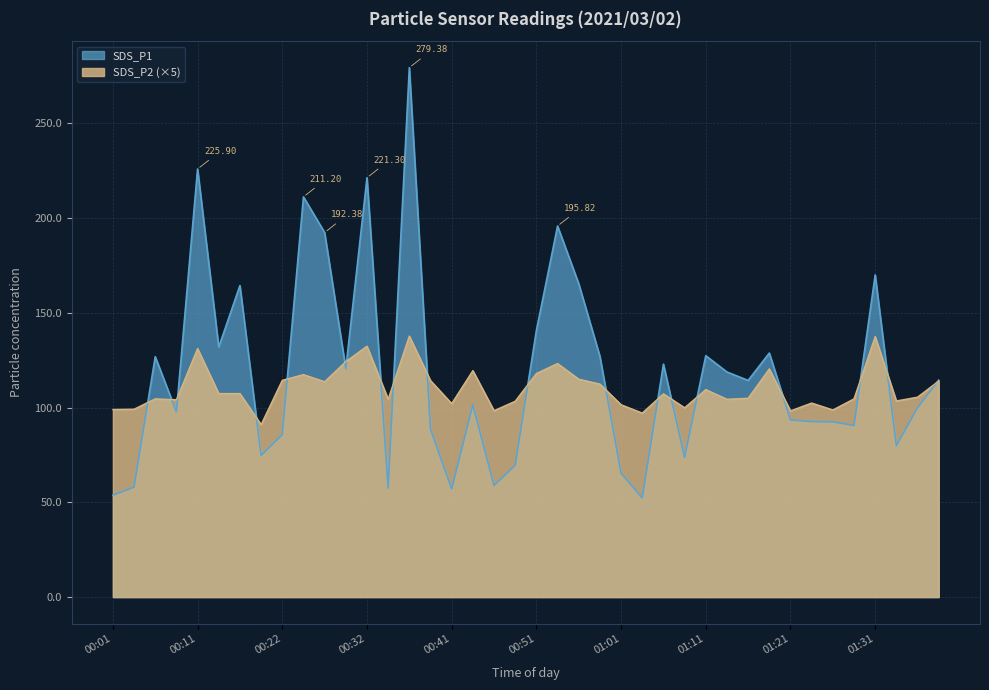

How many series are shown in this chart?

2